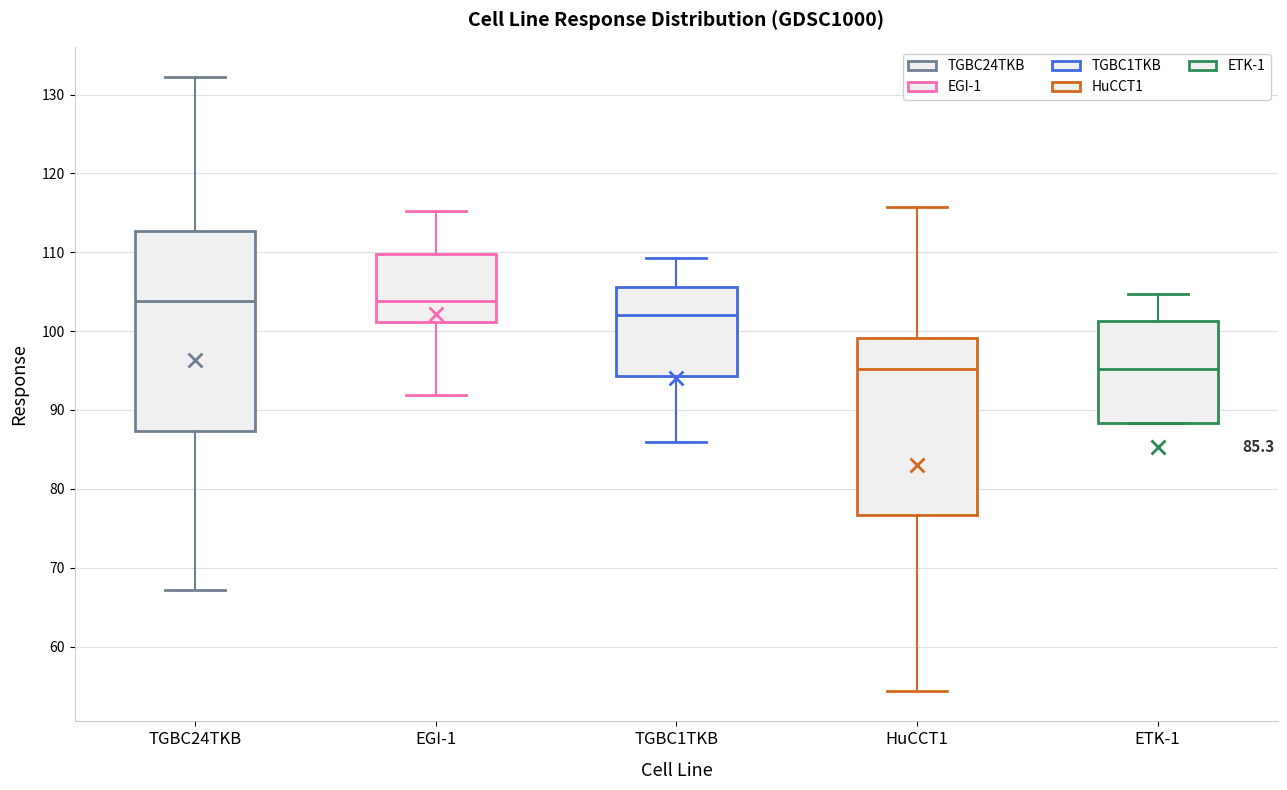

Comparing the boxes themselves (not the whiskers), which one is the tallest?

TGBC24TKB